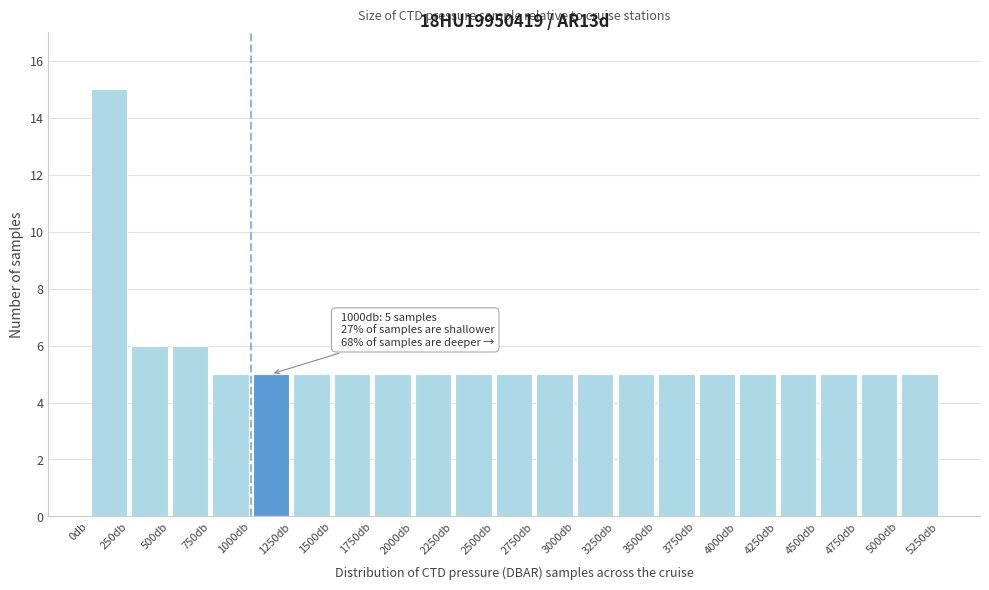

Over which range of the x-axis is the bar tallest?

0 to 250